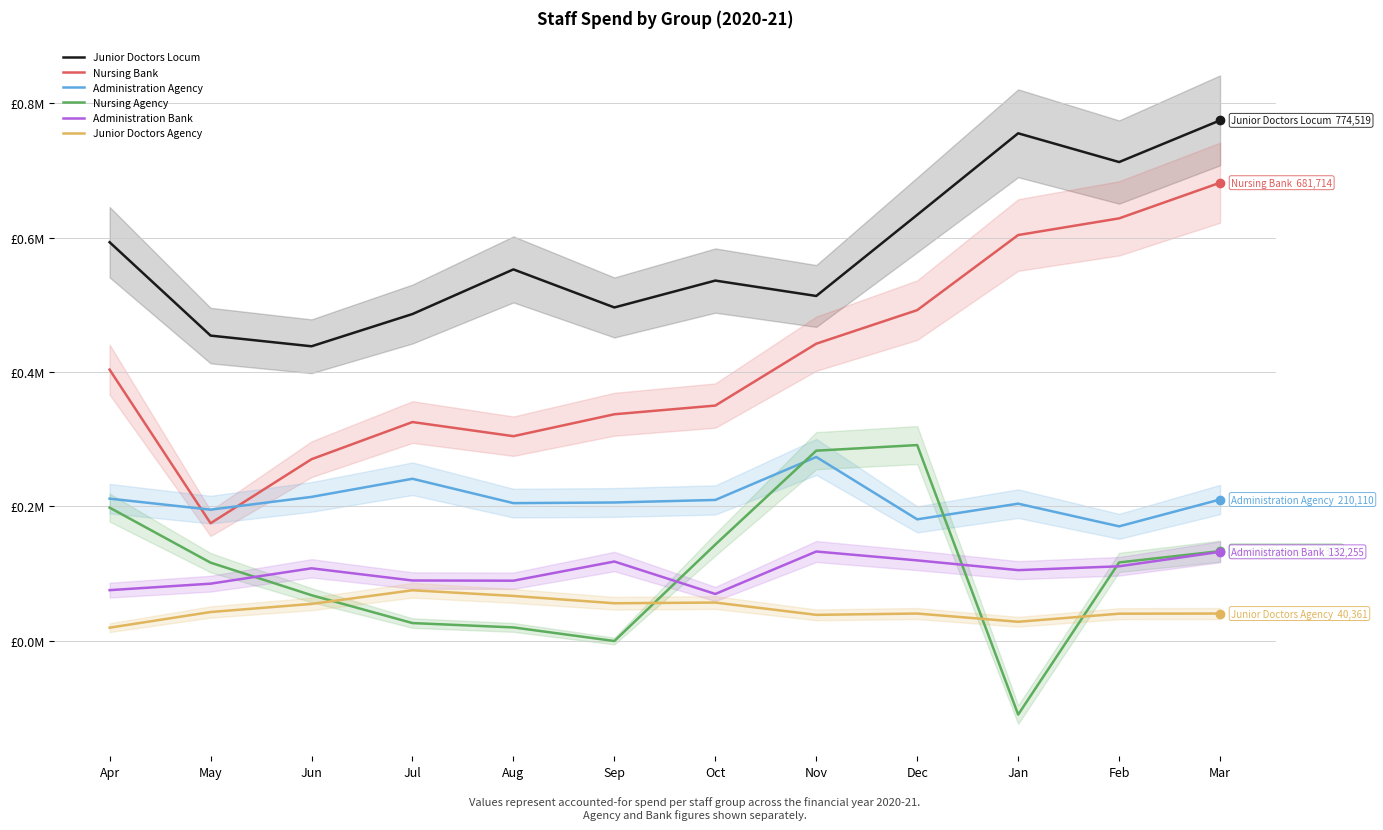

What value does the Junior Doctors Locum series have at Jun?

438222.8